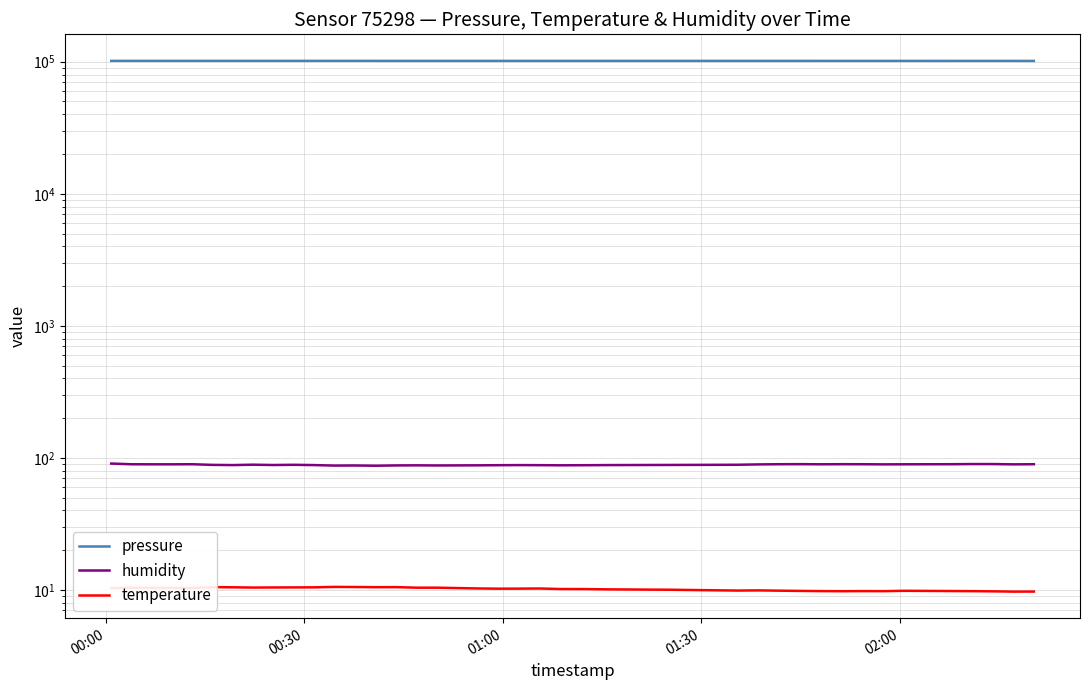

Which series has the largest total across all categories?

pressure